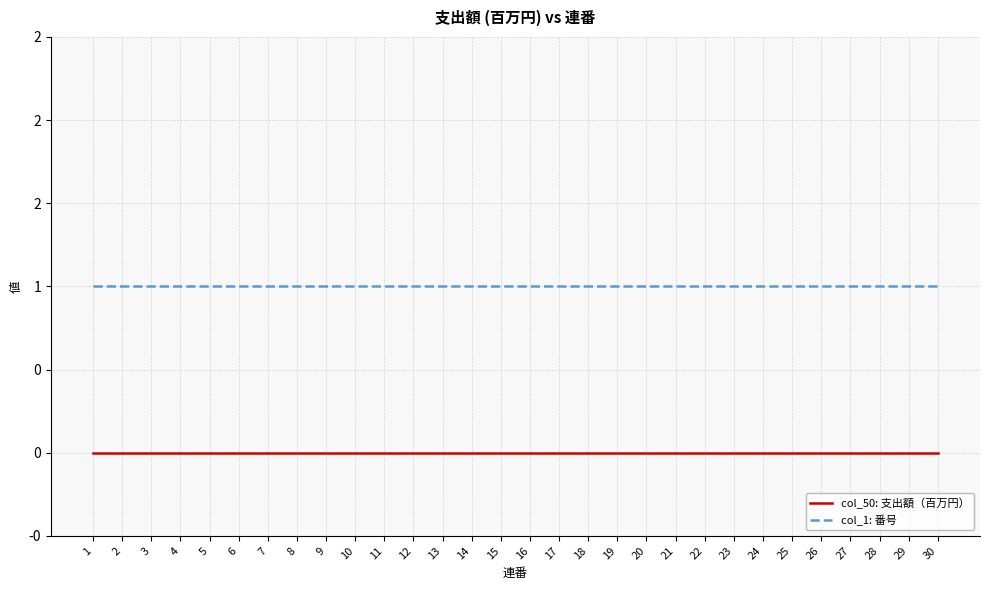

What is the average value of the col_1: 番号 series?

1